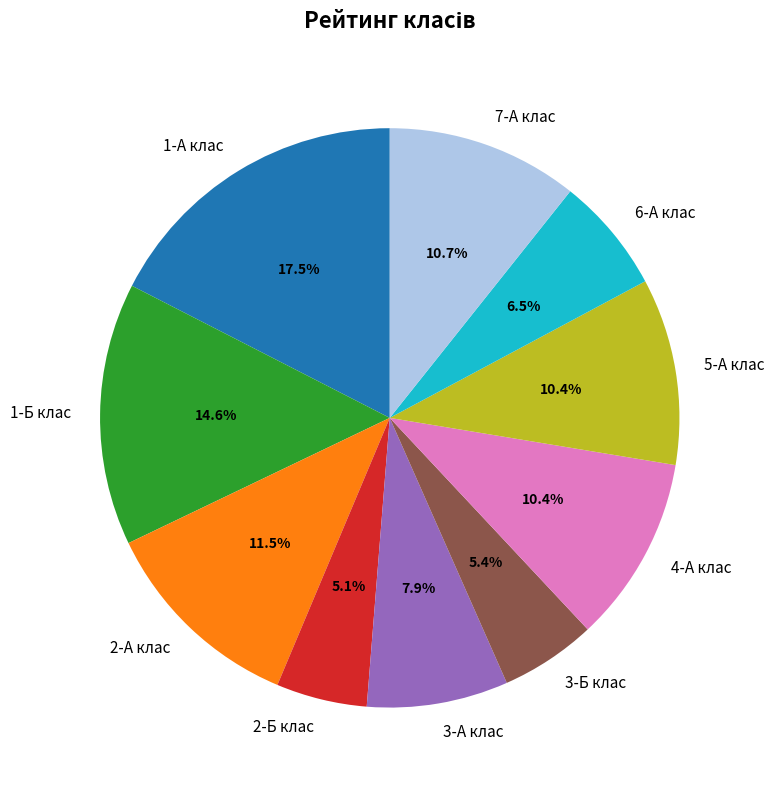

Which slice is the largest?

1-А клас